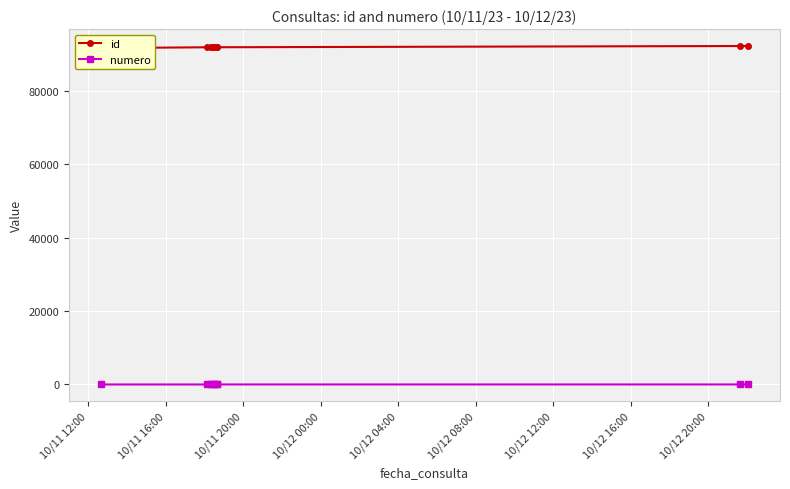

Between 10/12 20:00 and 10/12 04:00, which is larger?

10/12 20:00